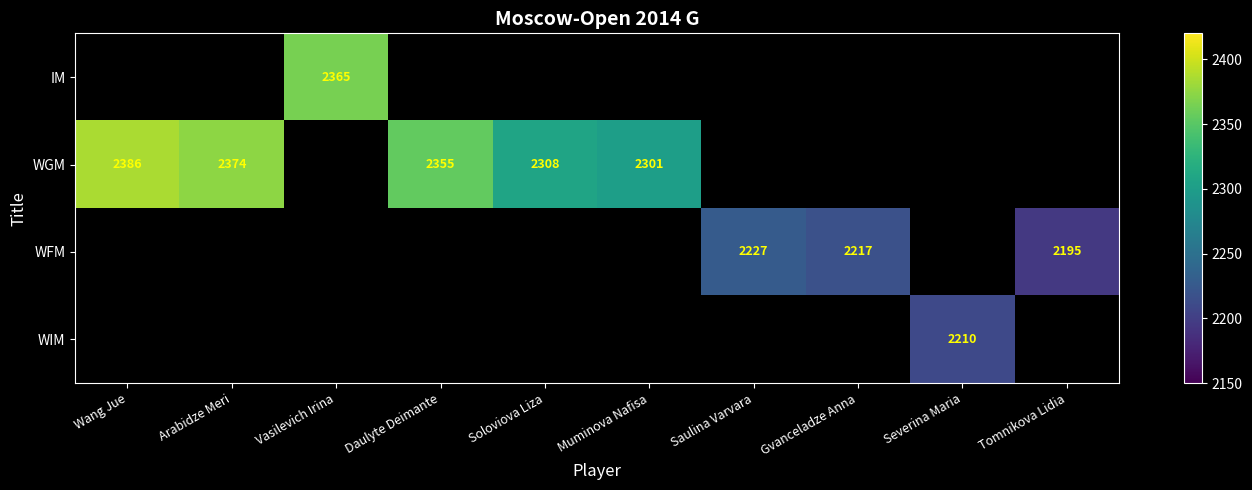

Is it true that WGM equals 985 at Soloviova Liza?

False